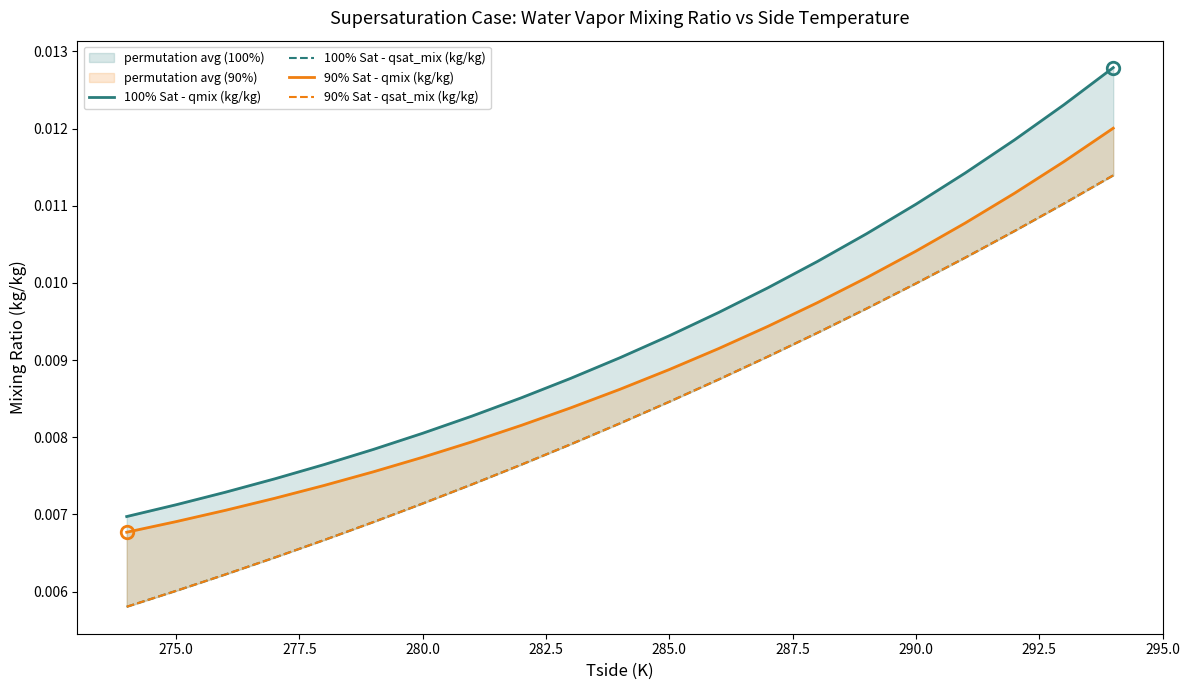

Which series has the largest range (max minus min)?

100% Sat - qmix (kg/kg)